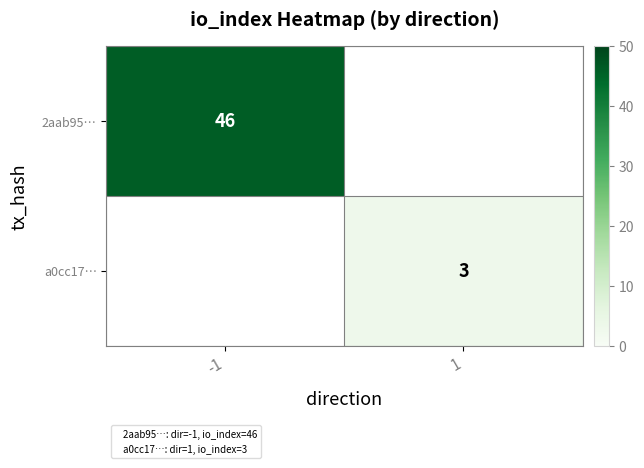

At 1, list the series in order from smallest to largest.

2aab95…, a0cc17…